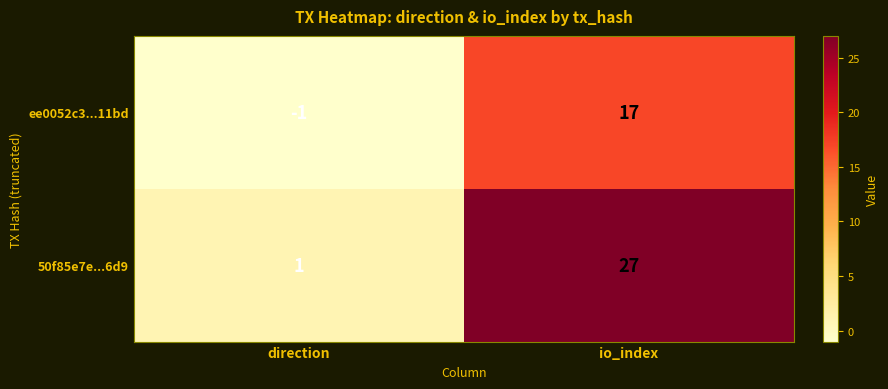

What is the approximate value of 50f85e7e...6d9 at io_index, to the nearest 5?

25